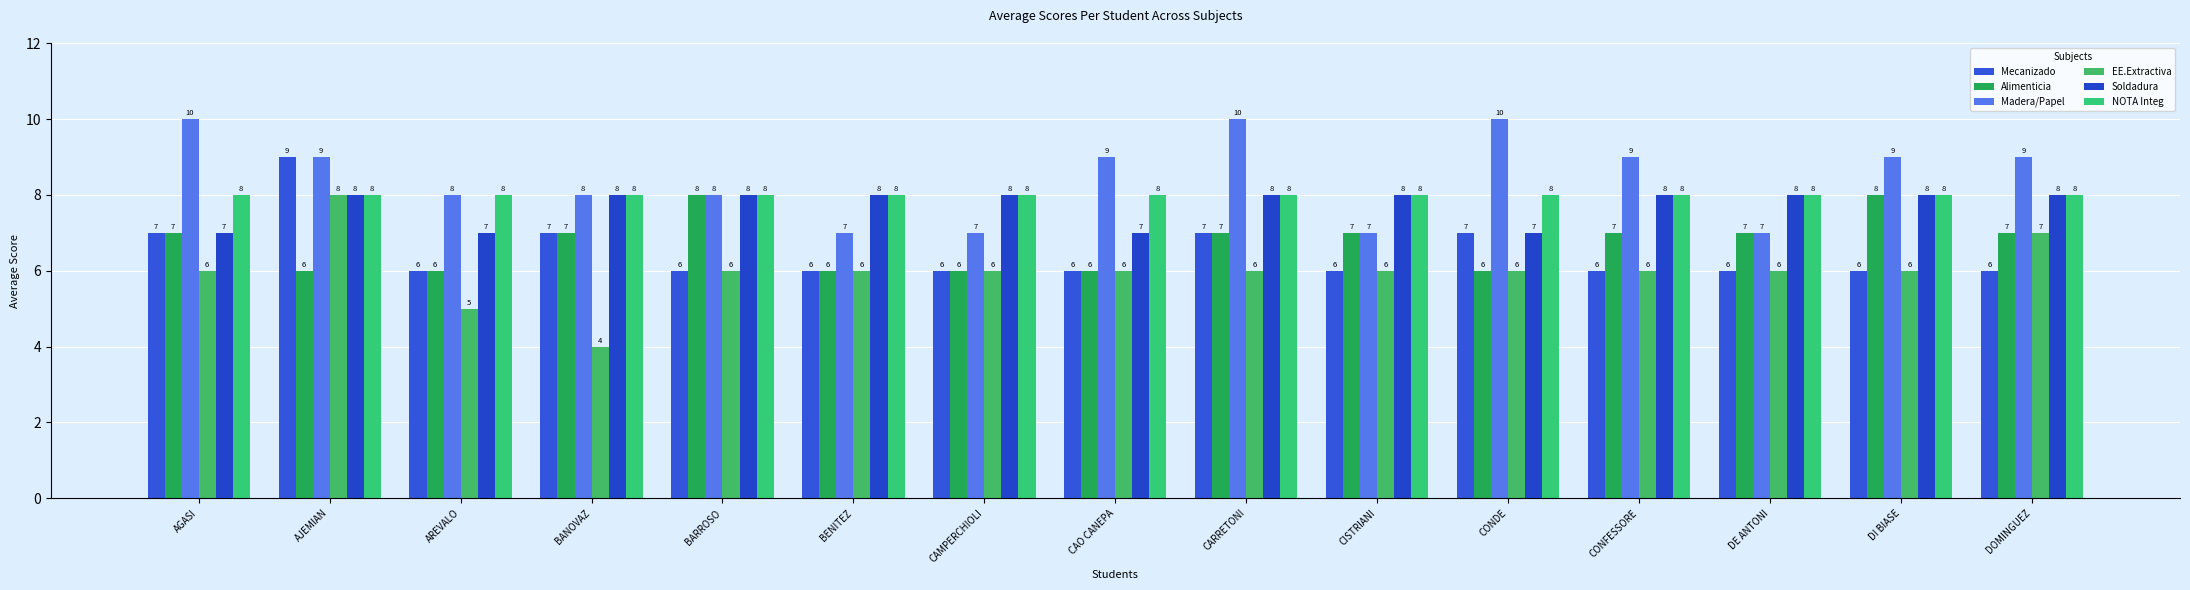

Rank the series by their maximum value, from lowest to highest.

Alimenticia, EE.Extractiva, Soldadura, NOTA Integ, Mecanizado, Madera/Papel